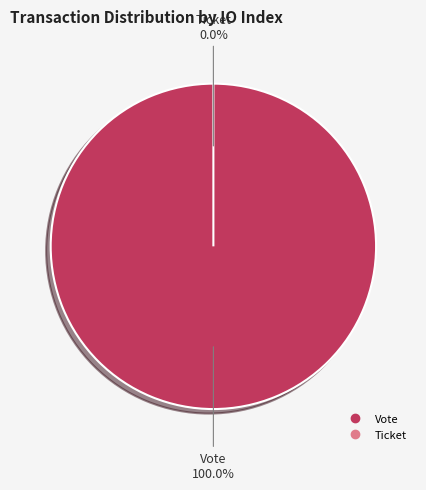

How many segments does this pie chart have?

2